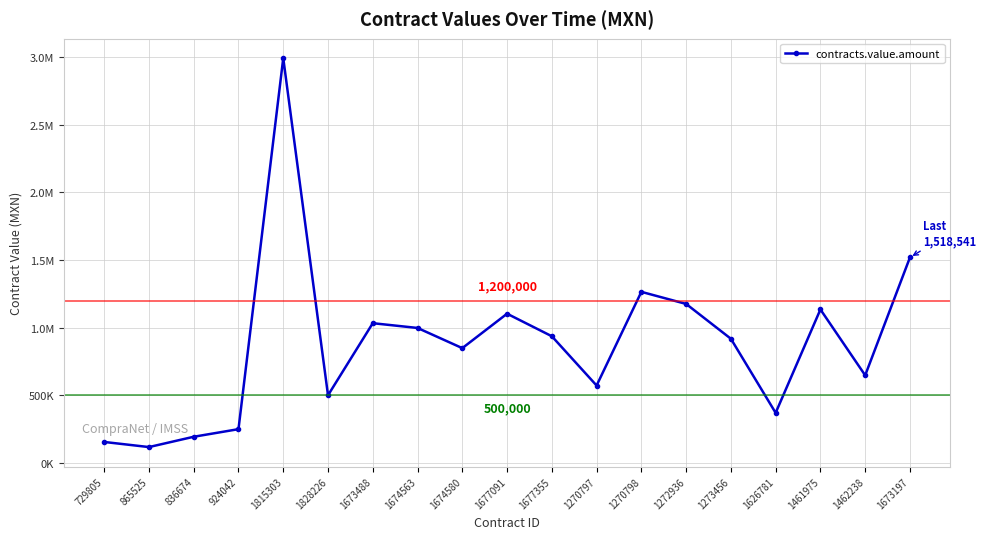

Does the chart have visible grid lines?

Yes